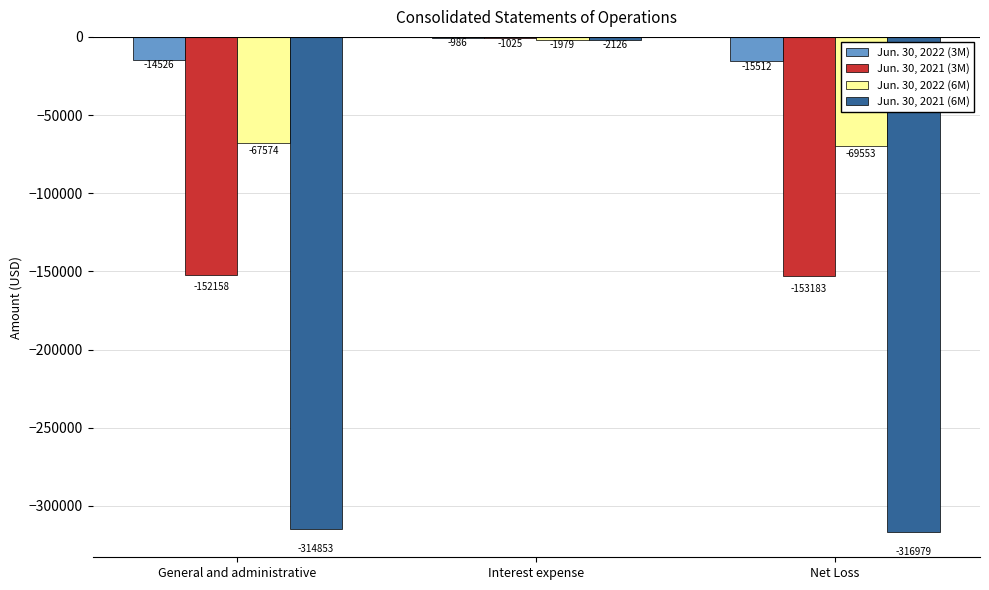

What is the sum of the Jun. 30, 2022 (6M) values at Interest expense and Net Loss?

-71532